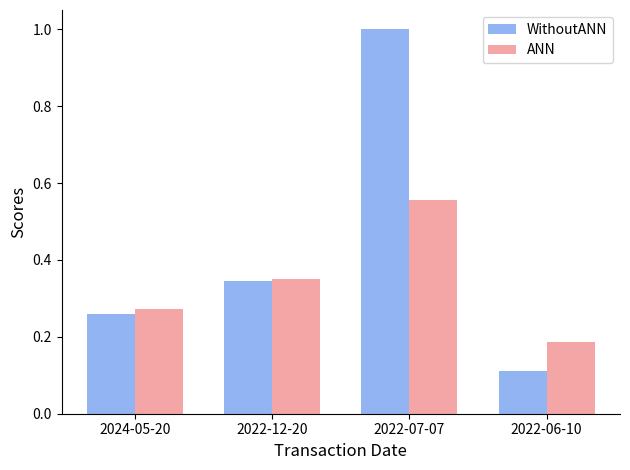

How many bars are there in total?

8